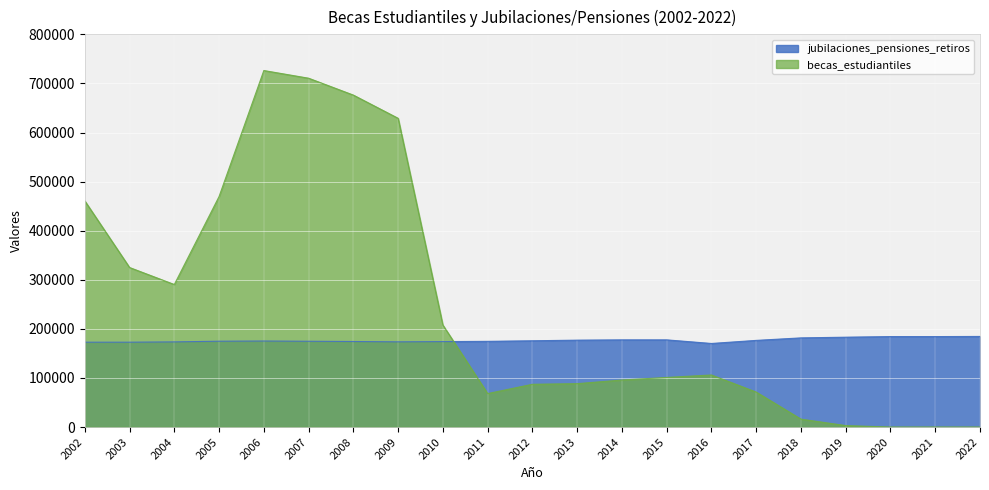

Between which two adjacent categories do jubilaciones_pensiones_retiros and becas_estudiantiles first intersect?

2010 and 2011